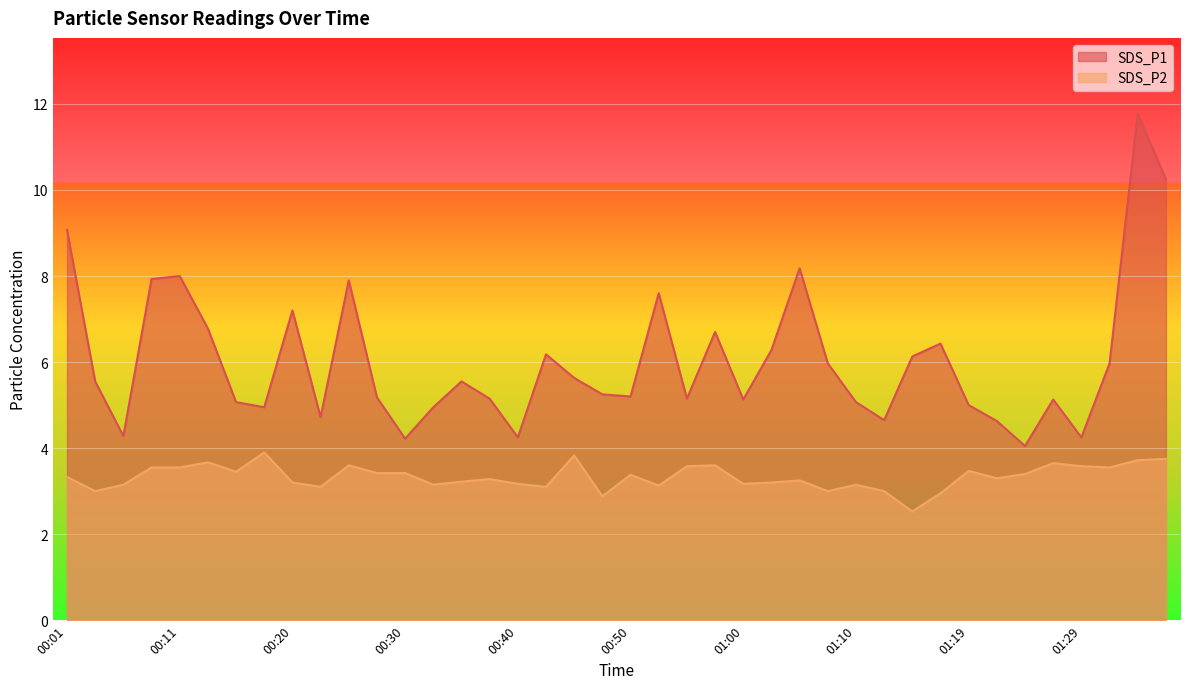

Reading left to right, what are all the values shown in this chart?

SDS_P1: 9.1	5.5	4.3	7.9	8.0	6.8	5.1	5.0	7.2	4.7	7.9	5.2	4.2	5.0	5.5	5.2	4.2	6.2	5.6	5.2	5.2	7.6	5.2	6.7	5.1	6.3	8.2	6.0	5.1	4.7	6.1	6.4	5.0	4.6	4.0	5.1	4.2	6.0	11.8	10.2
SDS_P2: 3.3	3.0	3.1	3.5	3.5	3.7	3.5	3.9	3.2	3.1	3.6	3.4	3.4	3.1	3.2	3.3	3.2	3.1	3.8	2.9	3.4	3.1	3.6	3.6	3.2	3.2	3.2	3.0	3.1	3.0	2.5	3.0	3.5	3.3	3.4	3.6	3.6	3.5	3.7	3.8